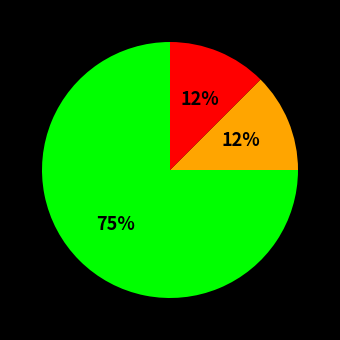

To the nearest percent, what is the average slice percentage?

33%